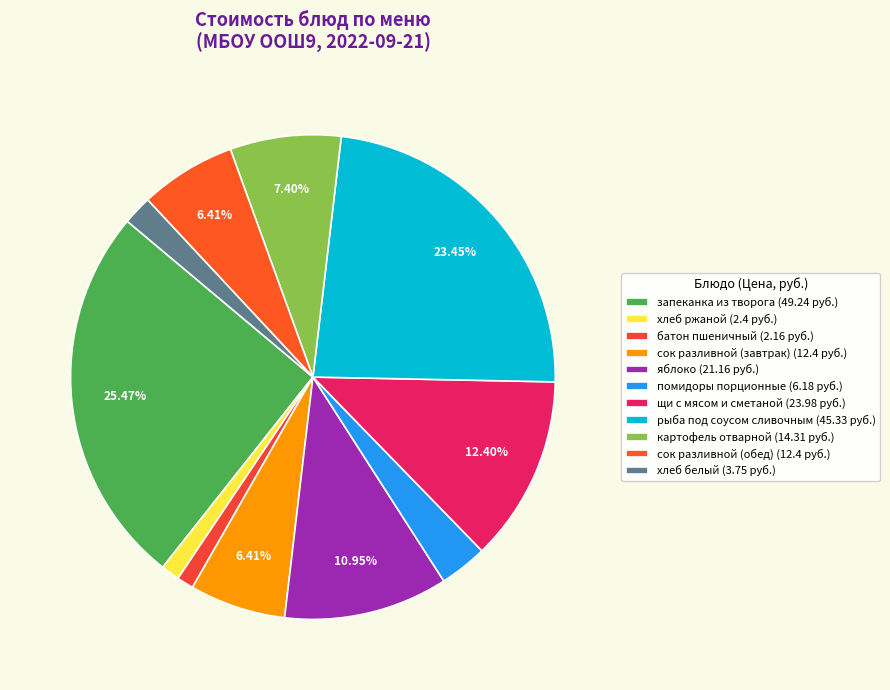

Is it true that картофель отварной is 7% of the pie?

True